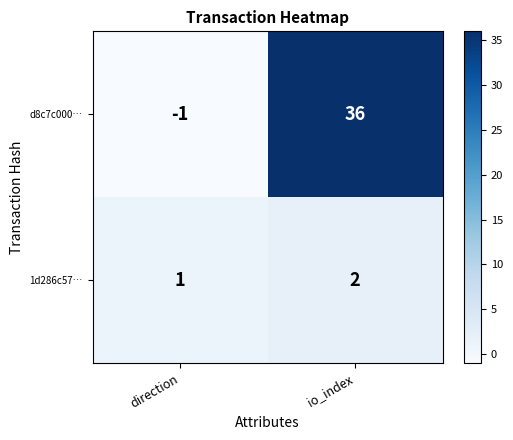

What is the spread (max minus min) of values at direction?

2